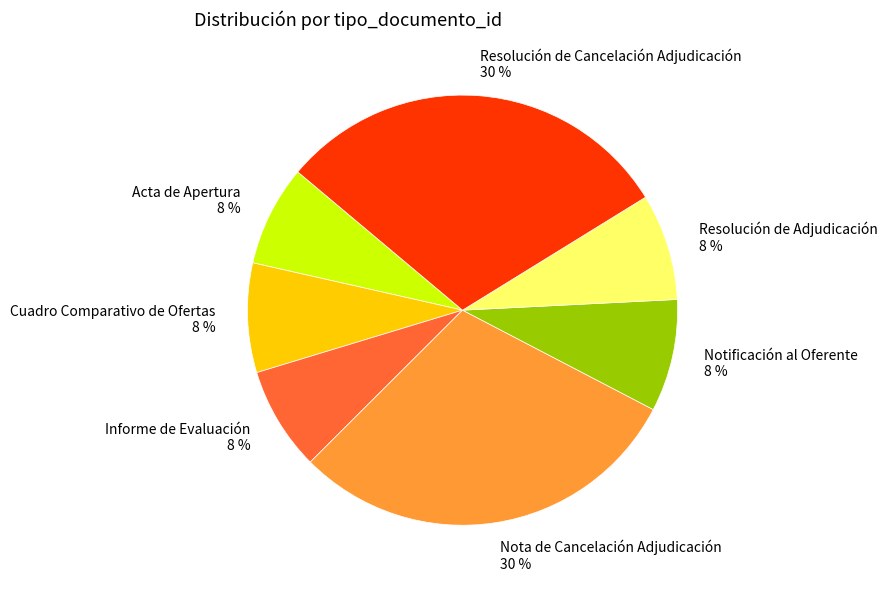

Is the sum of Informe de Evaluación and Cuadro Comparativo de Ofertas greater than half?

No